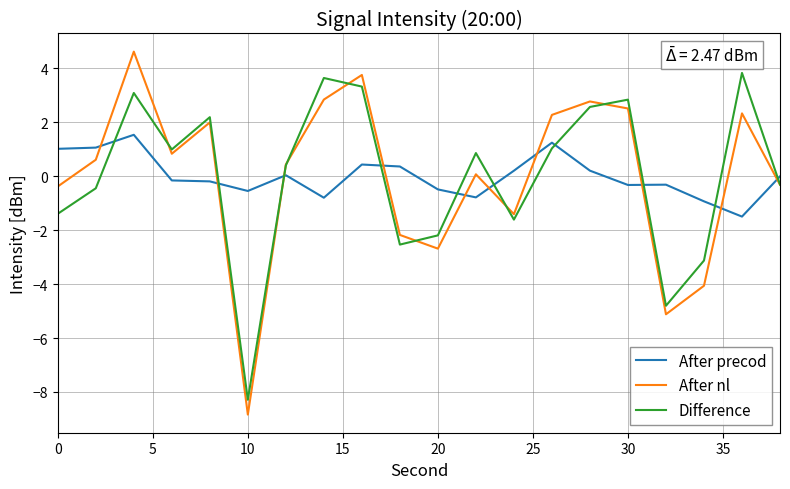

How many times do After precod and Difference cross each other?

10